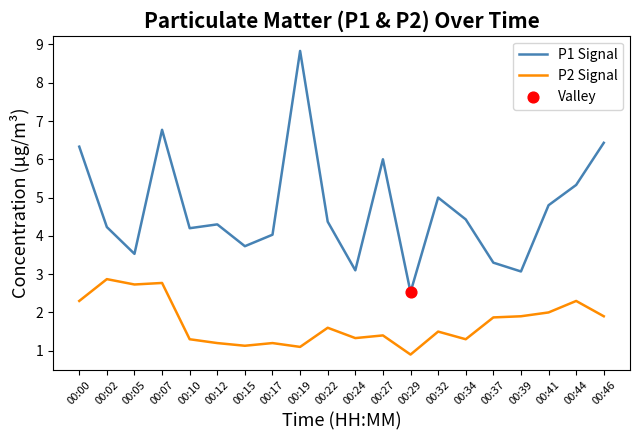

At which category is the sum across all series the highest?

00:19